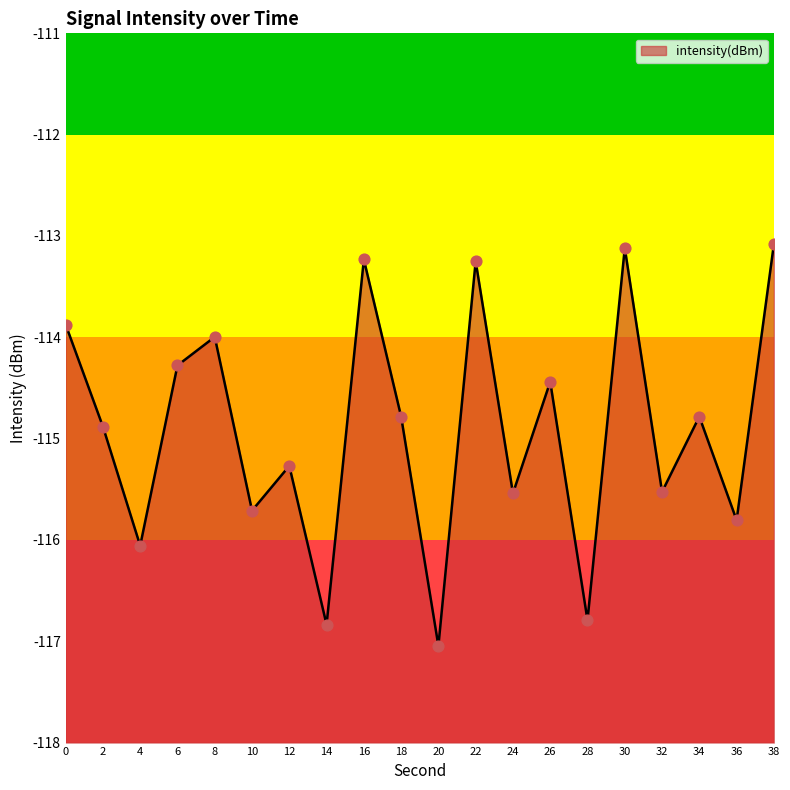

Between 6 and 30, which is larger?

30